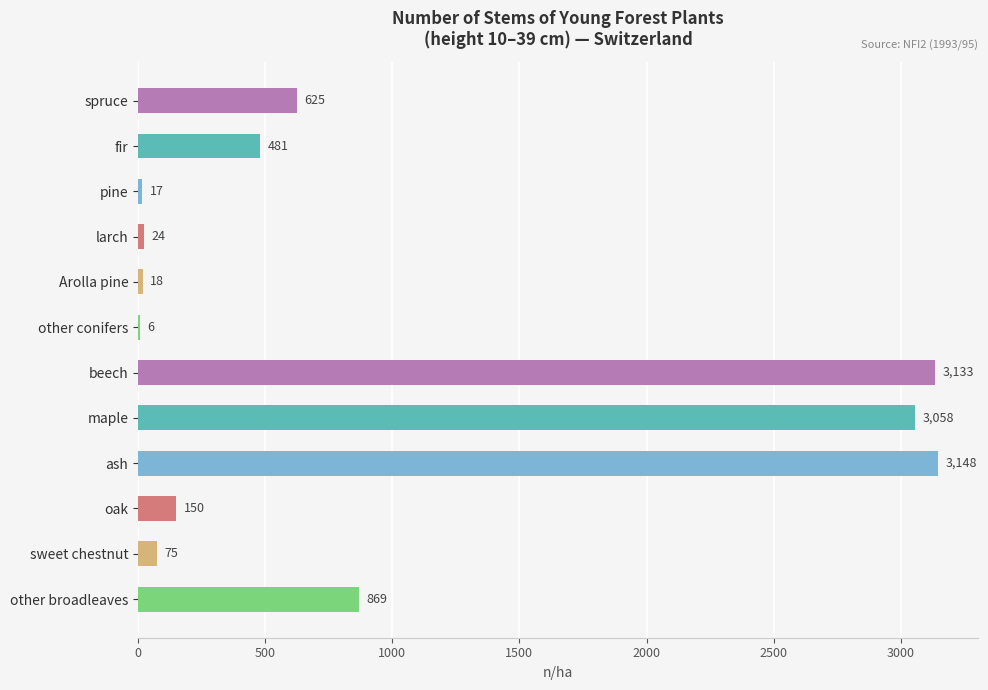

What is the maximum value shown in the chart?

3148